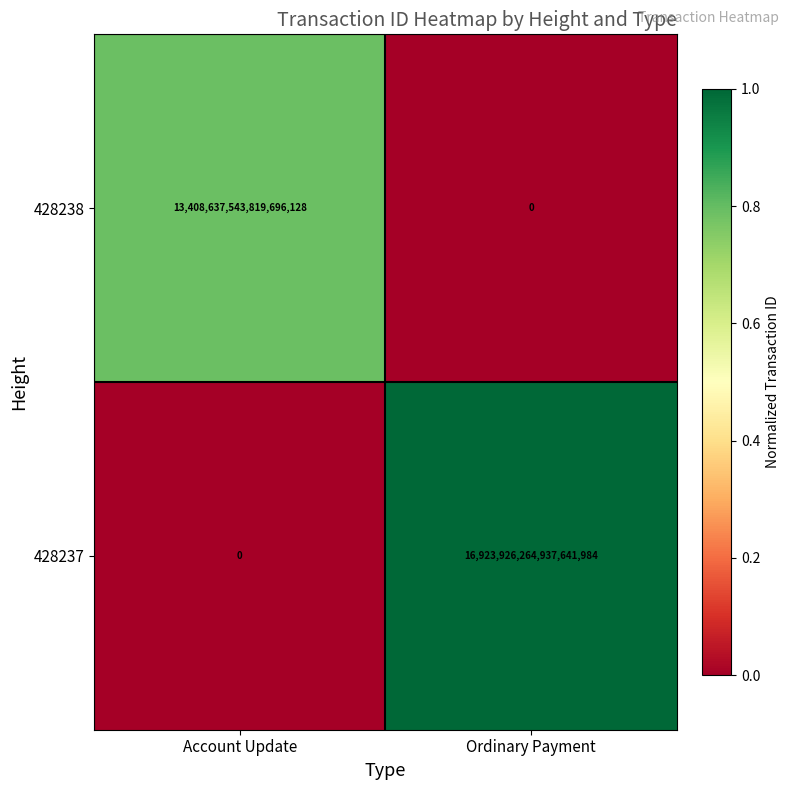

Rank the categories by 428238 value from lowest to highest.

Ordinary Payment, Account Update